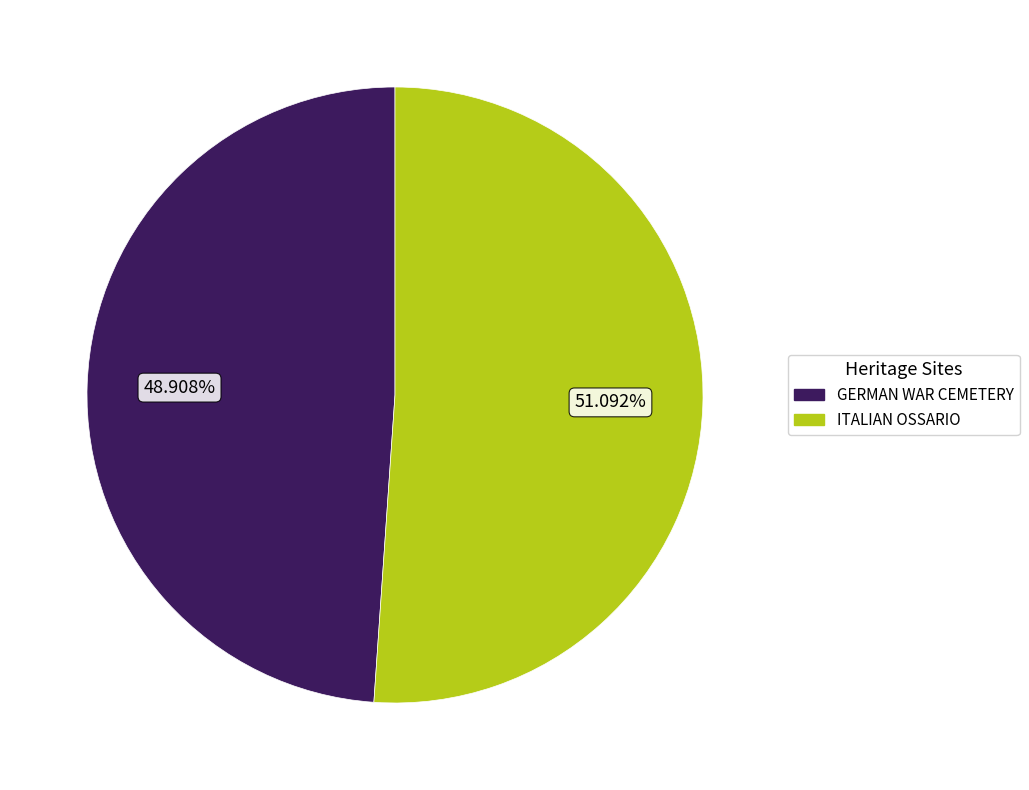

To the nearest percent, what is the combined percentage of ITALIAN OSSARIO and GERMAN WAR CEMETERY?

100%